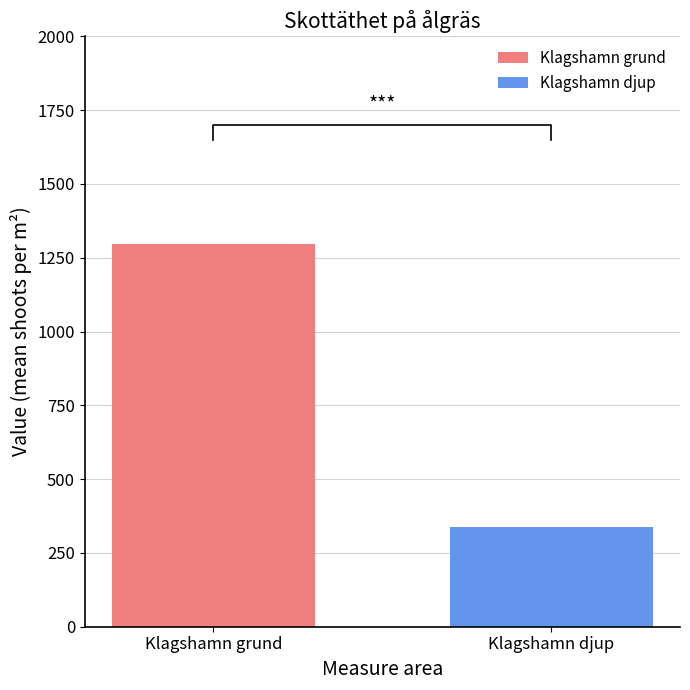

What is the highest value of the Klagshamn grund series?

1295.2